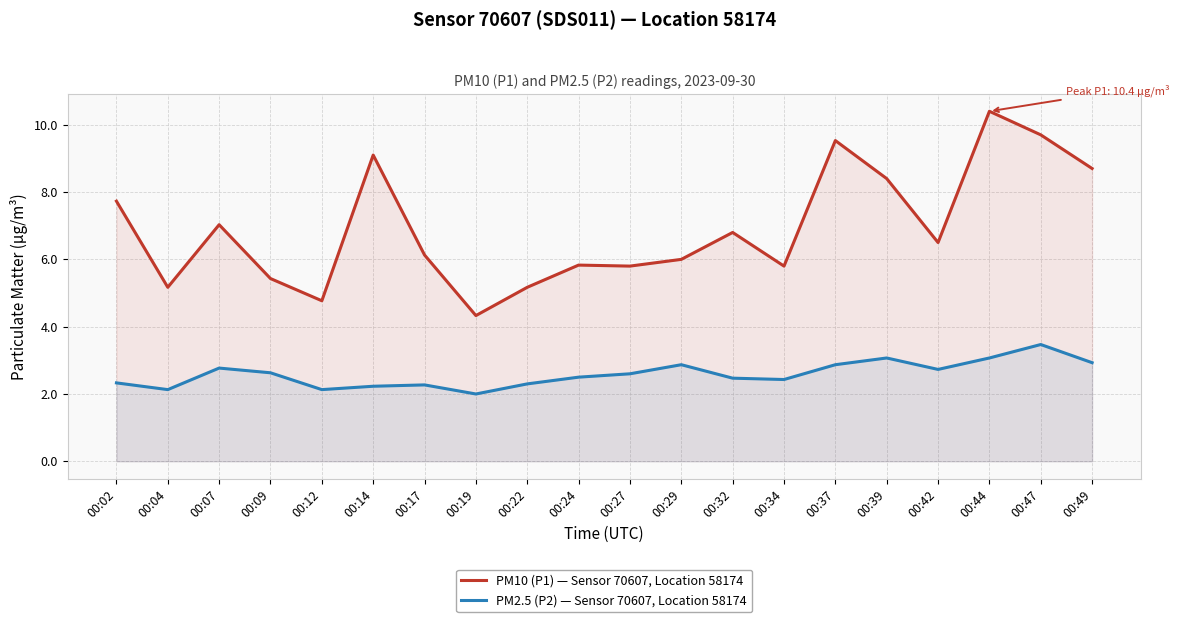

Does the chart have visible grid lines?

Yes